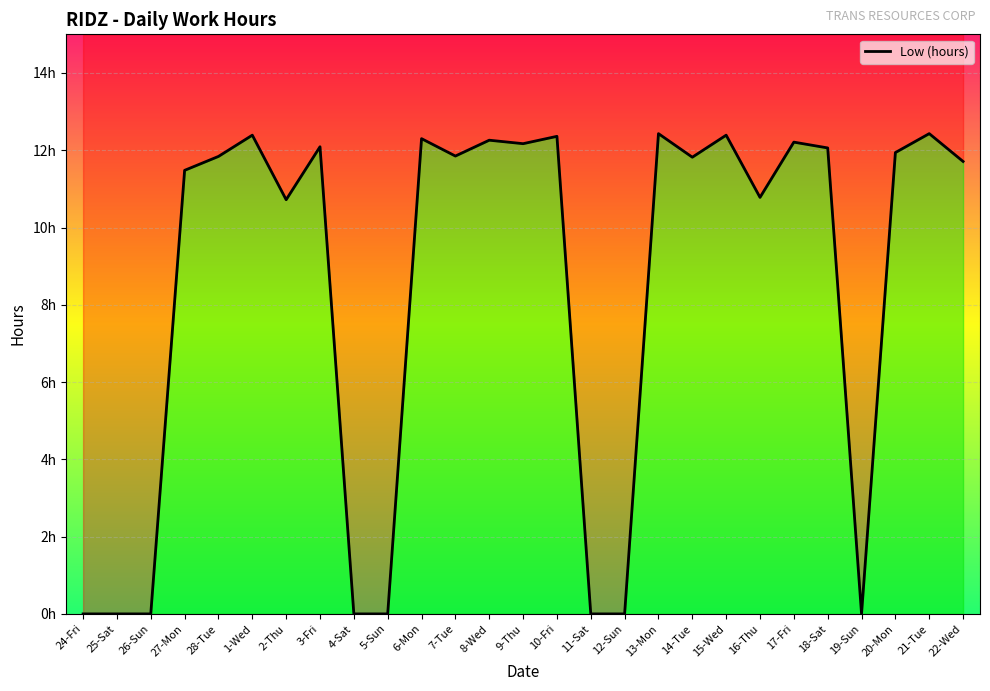

What position from the left is 17-Fri?

22